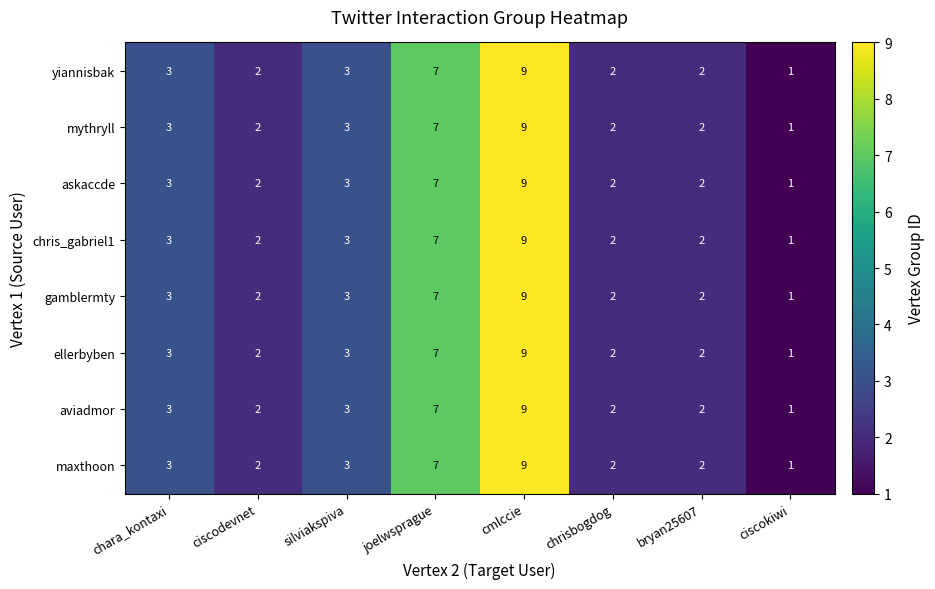

The value of yiannisbak at cmlccie is 15. True or false?

False